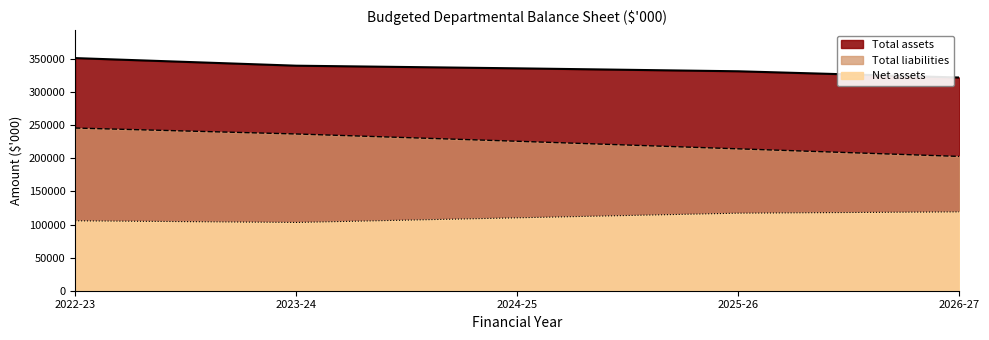

How many distinct data groups are displayed?

3